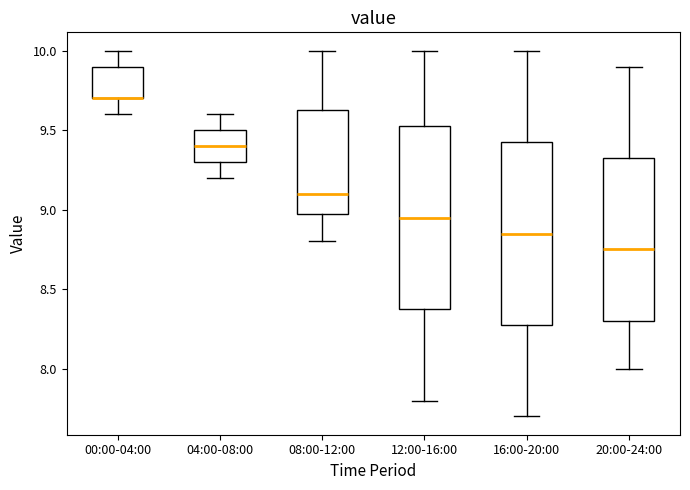

Where does the upper whisker of the box for 08:00-12:00 end on the y-axis? The values are not printed on the chart, so give them approximately, as read against the axis.

10.00